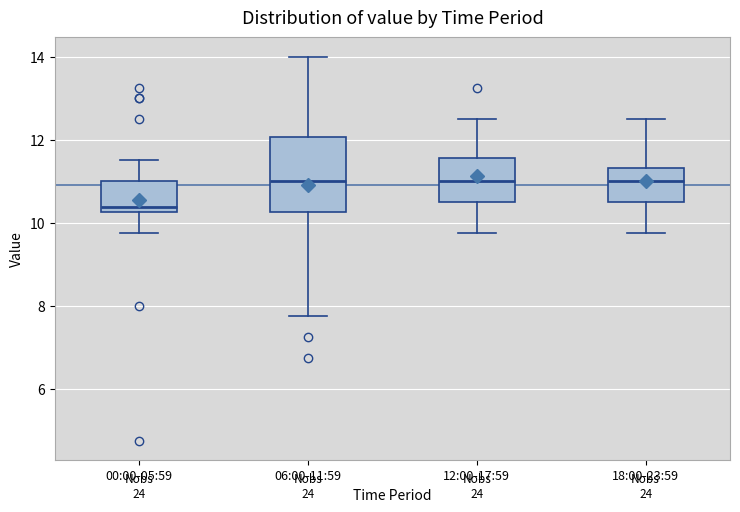

Reading left to right, transcribe this box plot: for each box, give where its median line is, the range the box spans, and where its two whiskers end, as read against the y-axis. The values are not printed on the chart, so give them approximately, as read against the axis.

00:00-05:59: median 10.4, box 10.2 to 11.0, whiskers 9.8 to 11.6
06:00-11:59: median 11.0, box 10.2 to 12.0, whiskers 7.8 to 14.0
12:00-17:59: median 11.0, box 10.6 to 11.6, whiskers 9.8 to 12.6
18:00-23:59: median 11.0, box 10.6 to 11.4, whiskers 9.8 to 12.6